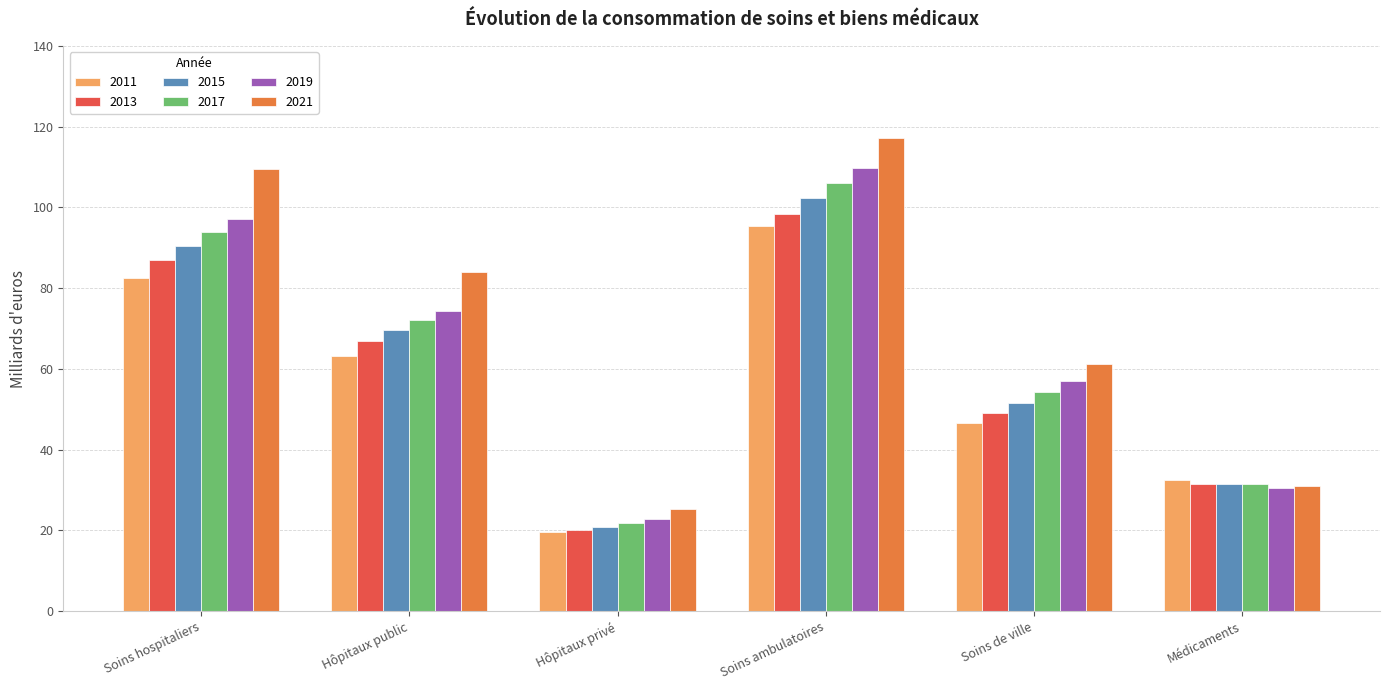

List the series in order of their peak value, highest first.

2021, 2019, 2017, 2015, 2013, 2011